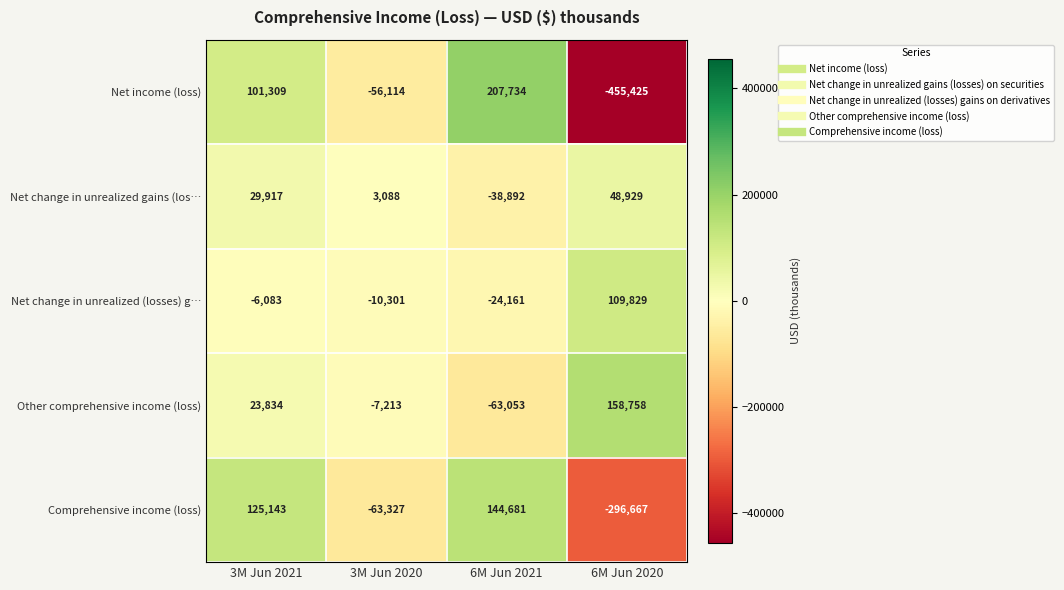

Read the Net change in unrealized gains (los… value at 6M Jun 2021, to the nearest 10.

-38890